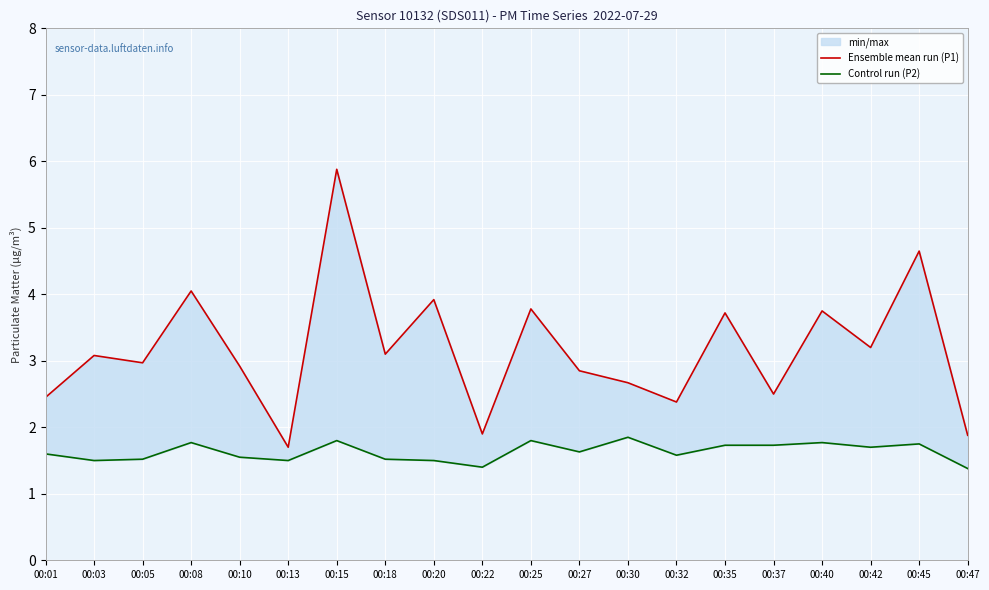

Where is the first local maximum for Ensemble mean run (P1)?

00:03